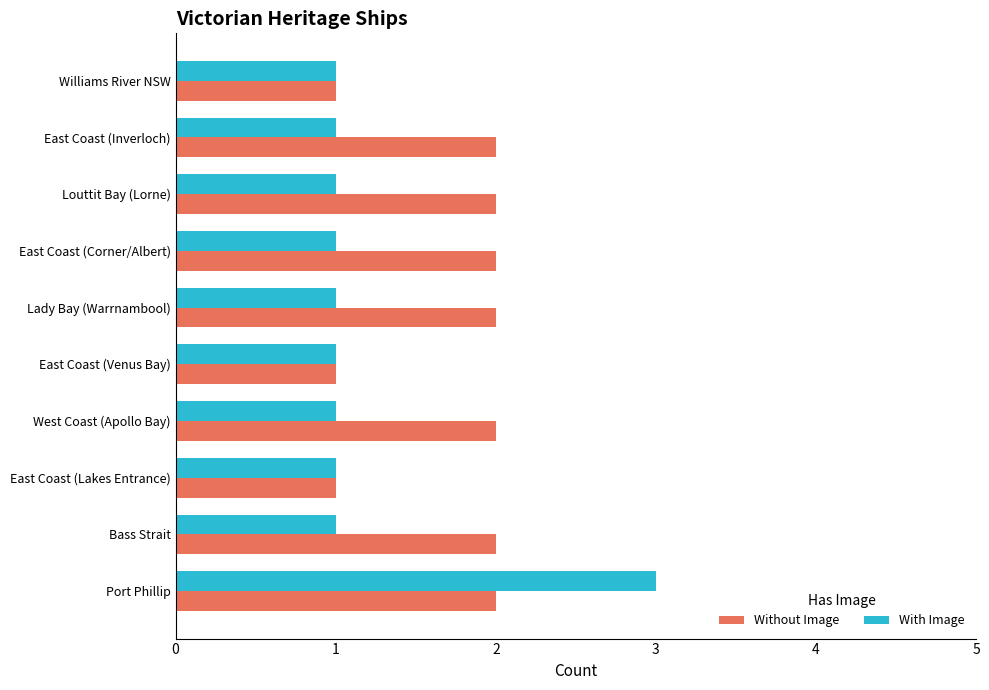

How many categories are shown in the chart?

10